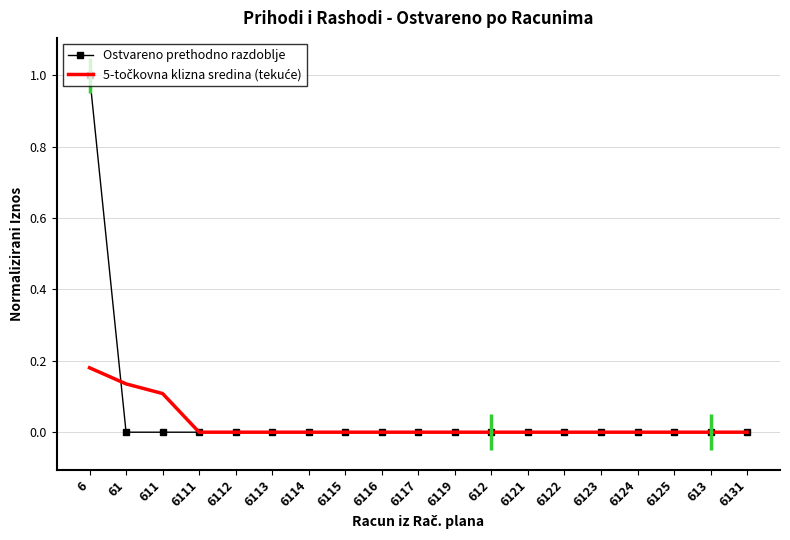

At which category is the sum across all series the highest?

6